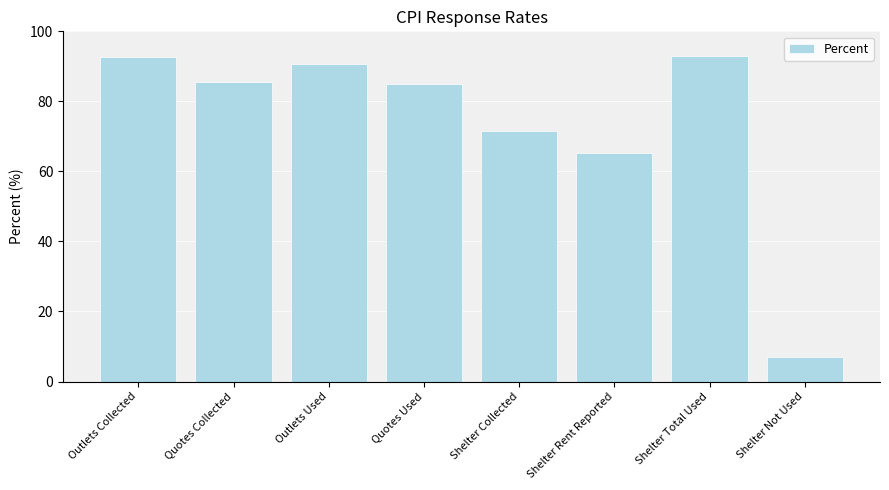

At which label does the data first exceed 85?

Outlets Collected